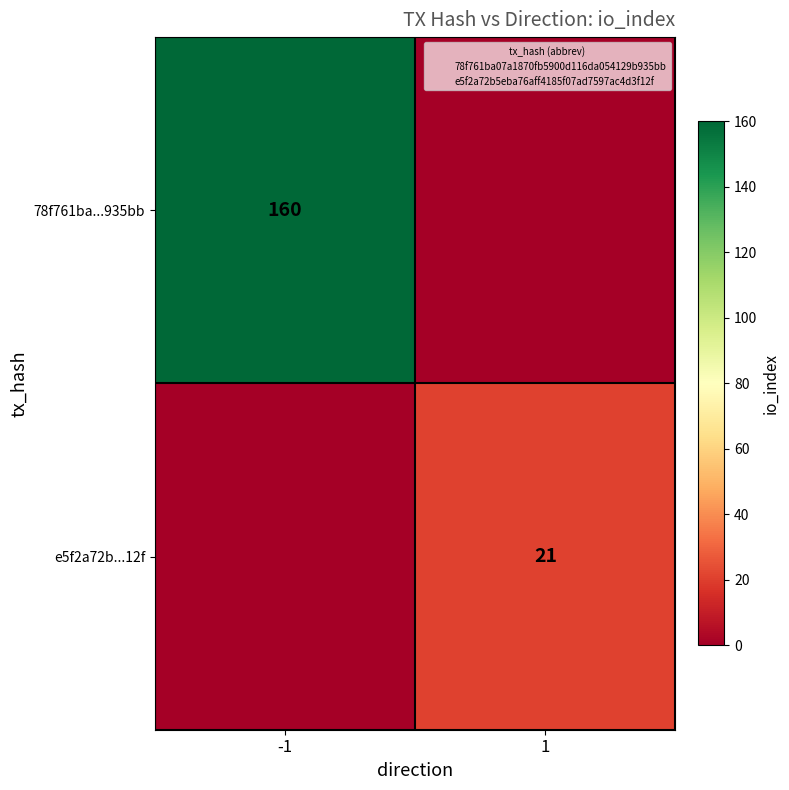

How many positive values does the e5f2a72b...12f series have?

1